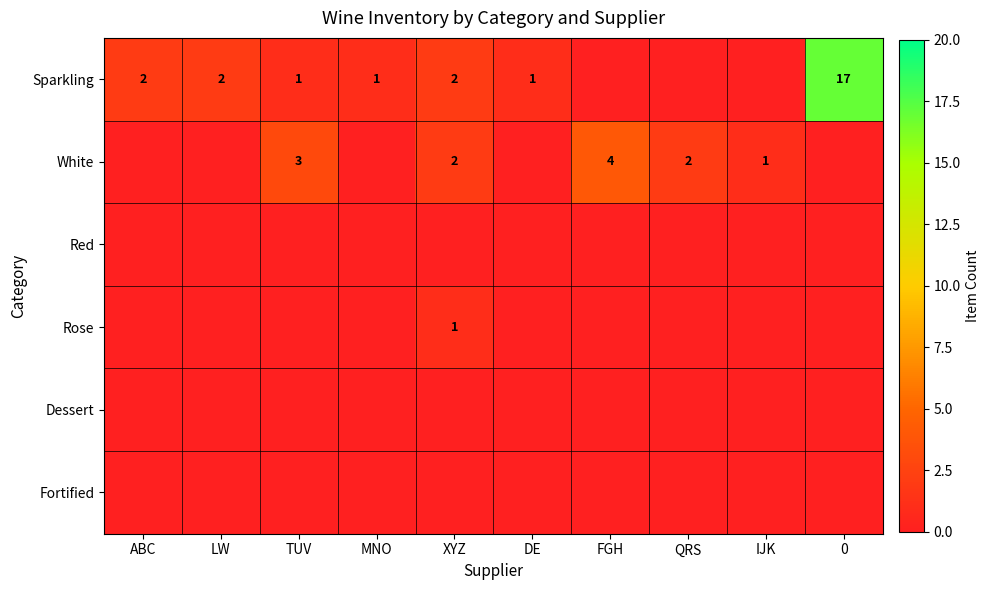

Which series has the largest range (max minus min)?

Sparkling